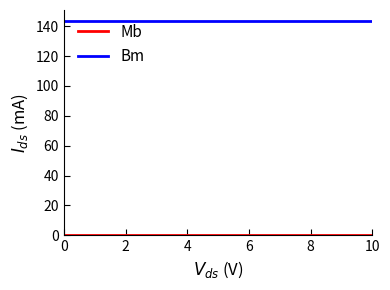

What is the minimum value for Bm?

143.7